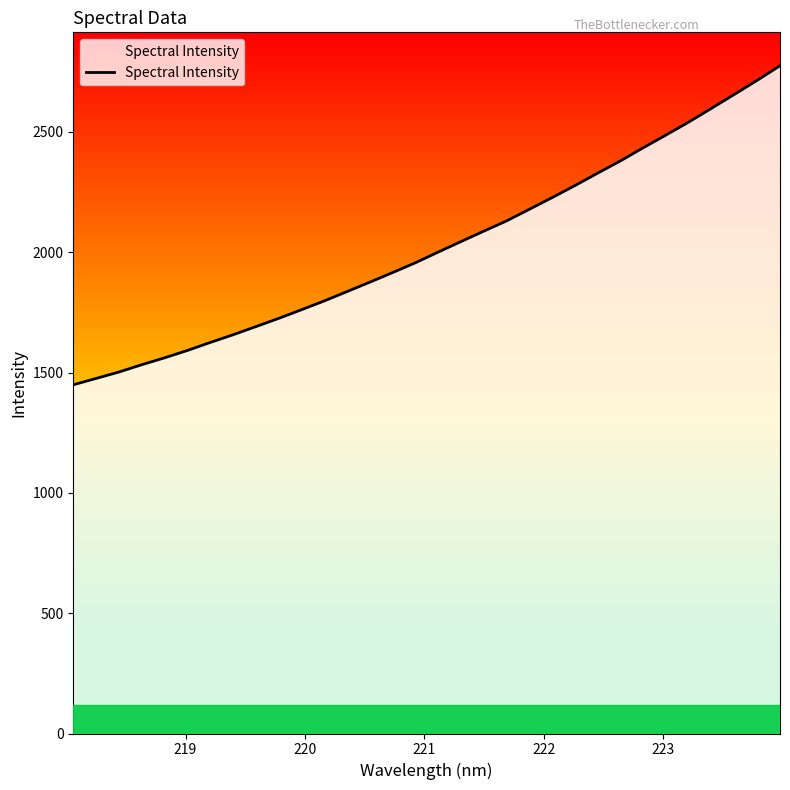

What is the minimum value shown in the chart?

1449.0